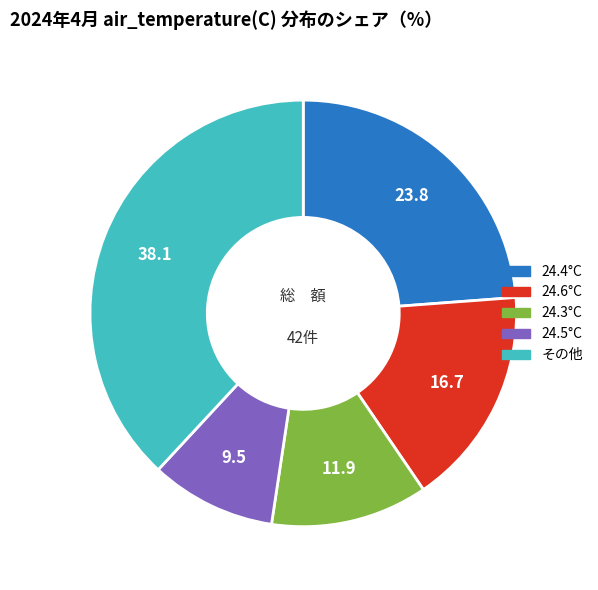

How many slices are in this pie chart?

5